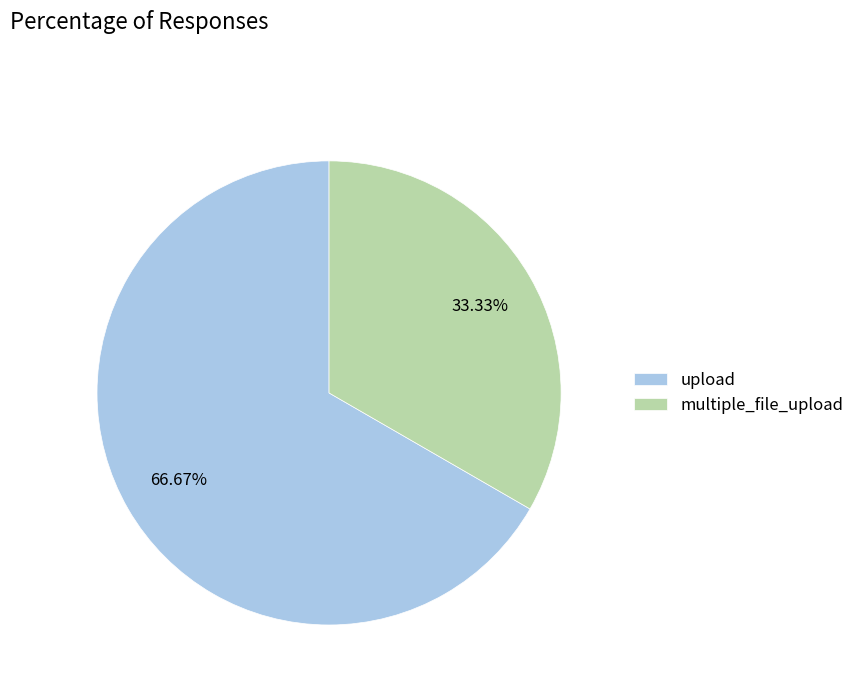

Which category has the biggest portion of the pie?

upload